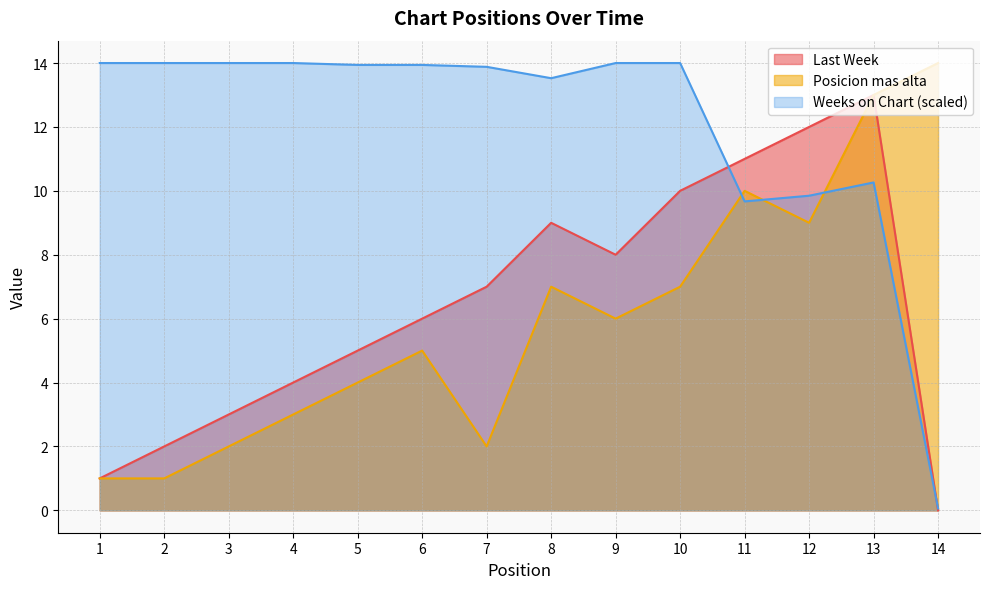

How many values in the Weeks on Chart series exceed 13?

10